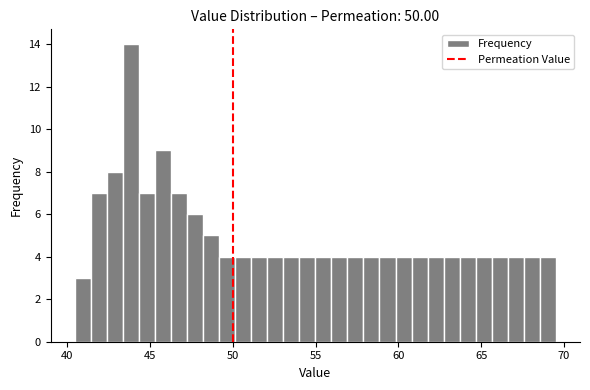

Around what value on the x-axis is the tallest bar? Give the approximate position of its centre, as read against the axis.

44.0